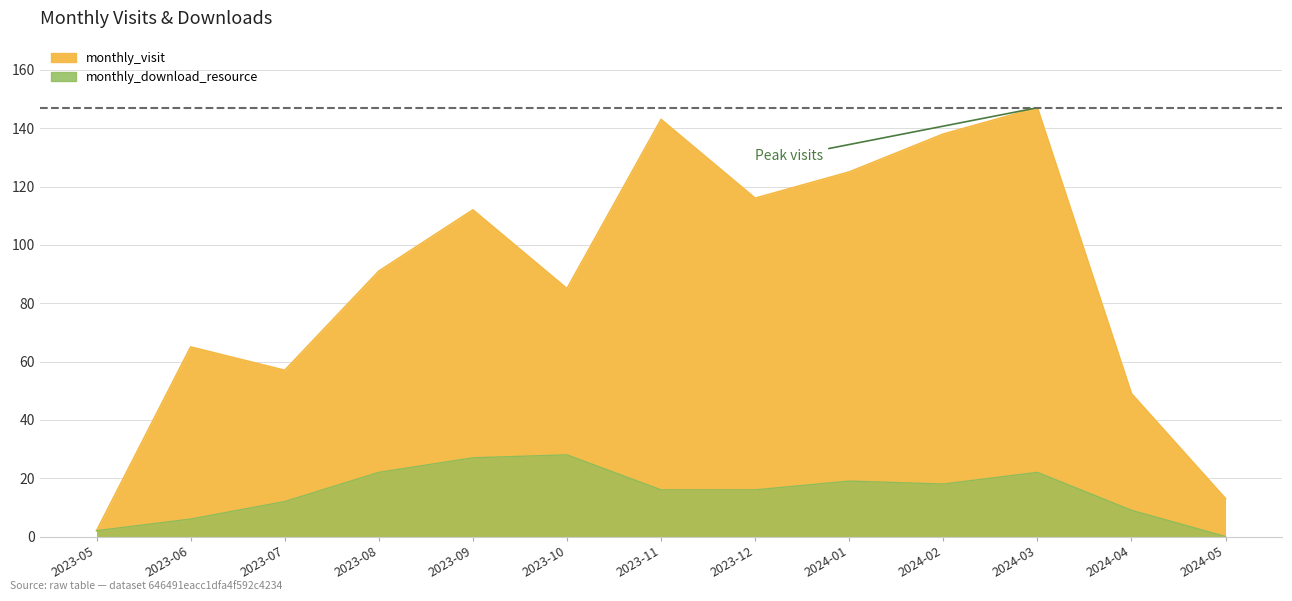

True or false: monthly_visit and monthly_download_resource cross at least once.

False